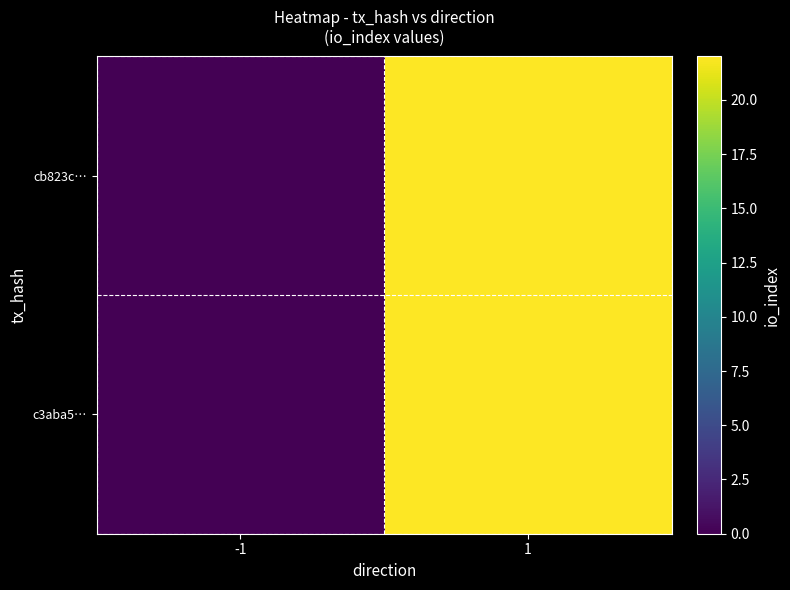

Reading left to right, extract all data points from this chart.

cb823c…: -1=0	1=22
c3aba5…: -1=0	1=22